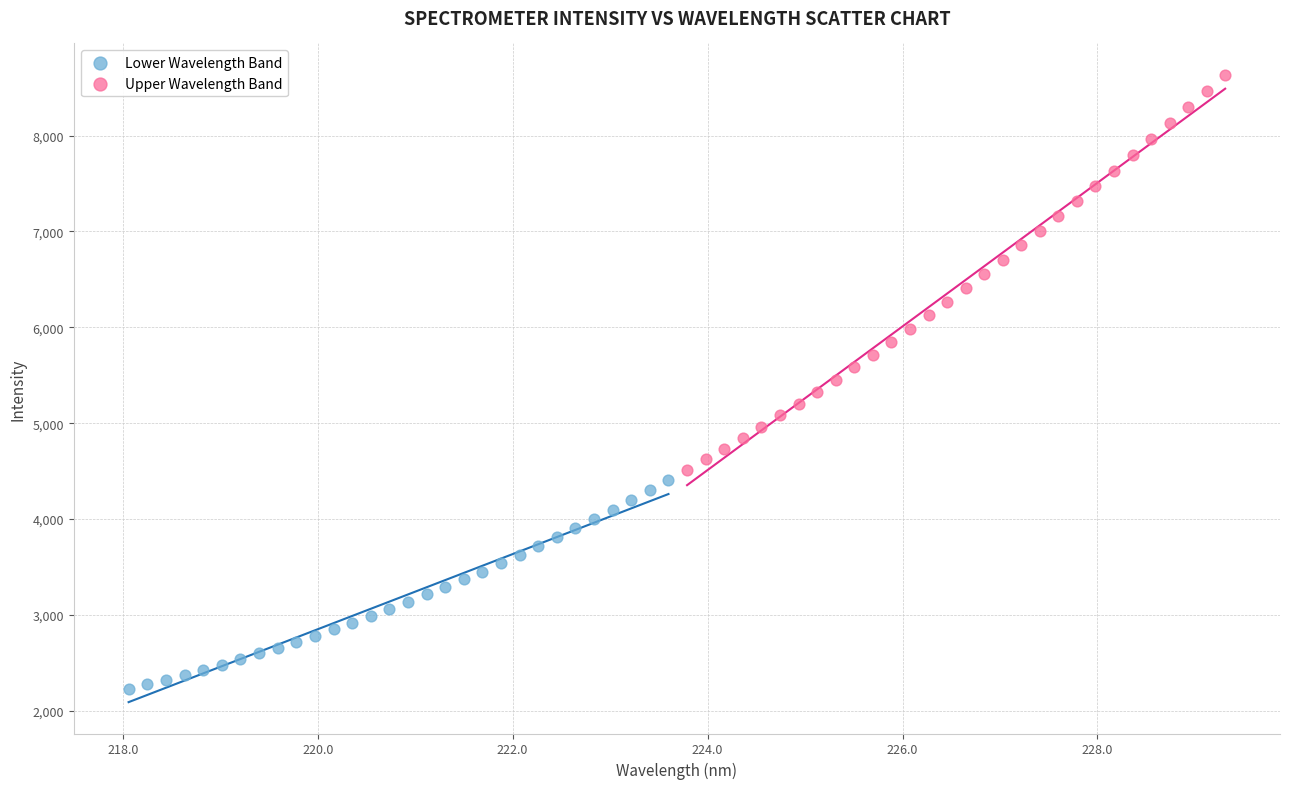

What are all the series names shown in the legend?

Lower Wavelength Band, Upper Wavelength Band